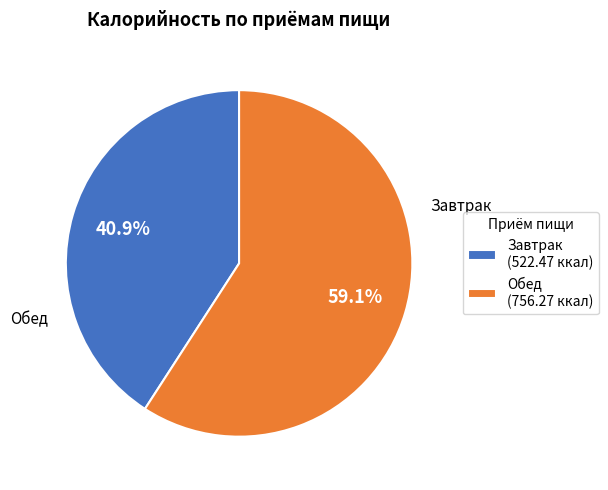

What is the largest slice in the pie chart?

Обед